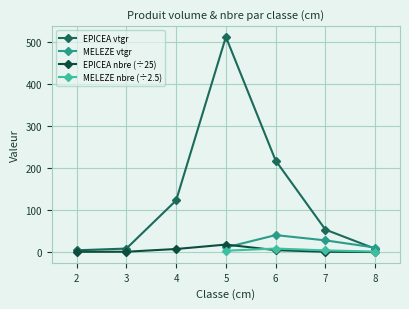

Reading right to left, transcribe all the data shown in this chart.

8=7.9	7=53.4	6=217.3	5=510.9	4=122.7	3=8.3	2=4.2